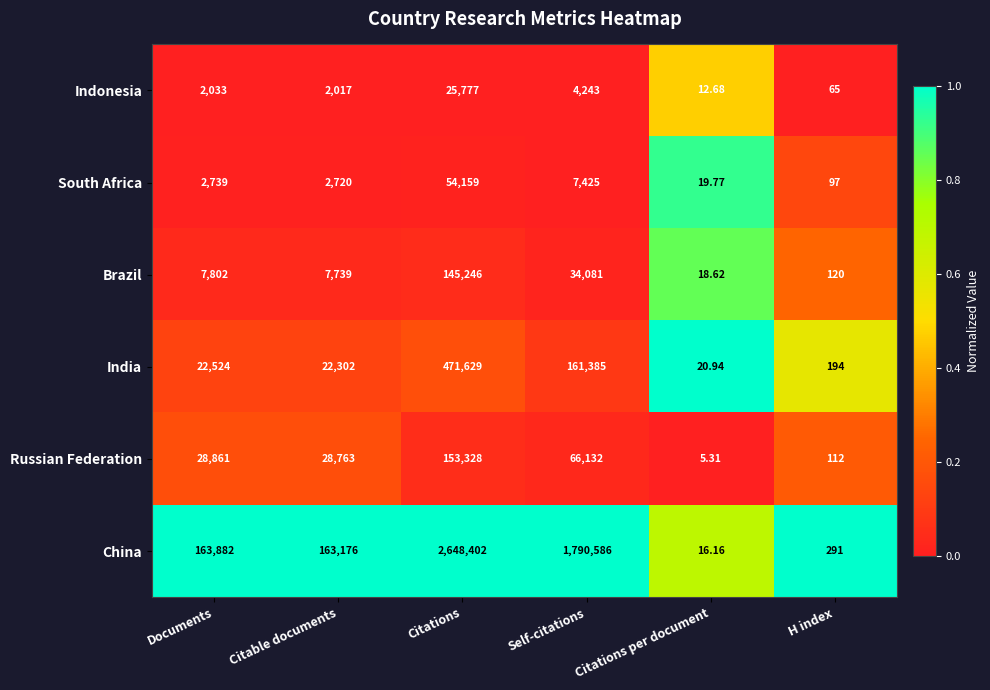

Which category has the lowest value across all series?

Citations per document